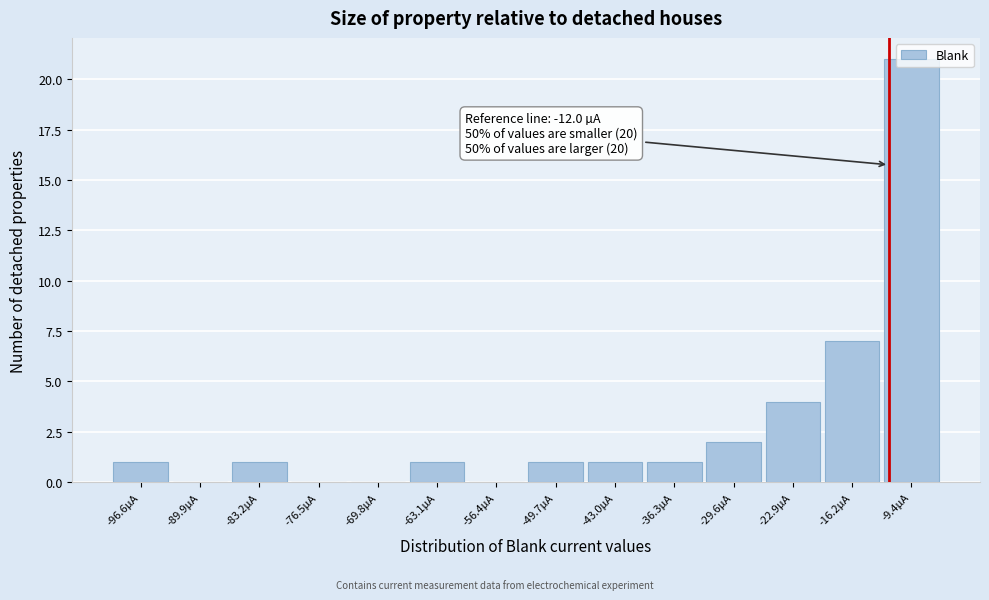

Which range on the x-axis has the tallest bar?

-13 to -6